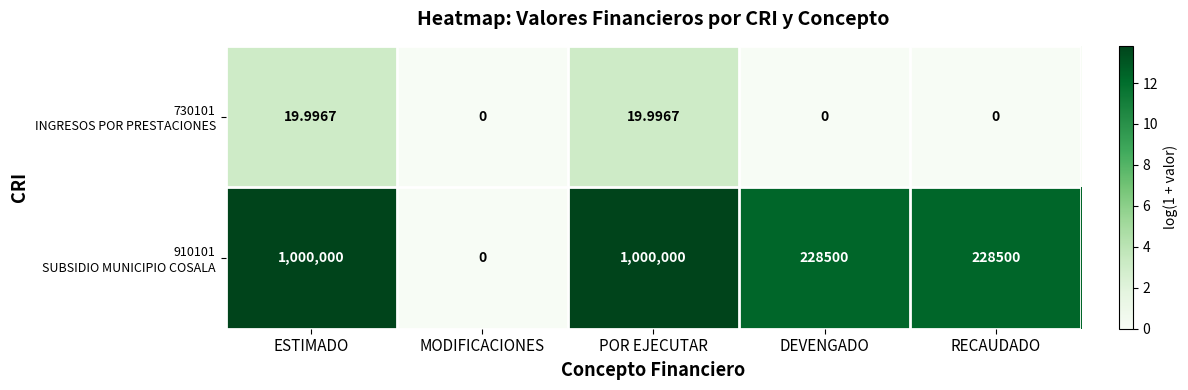

Count the number of categories in the chart.

5